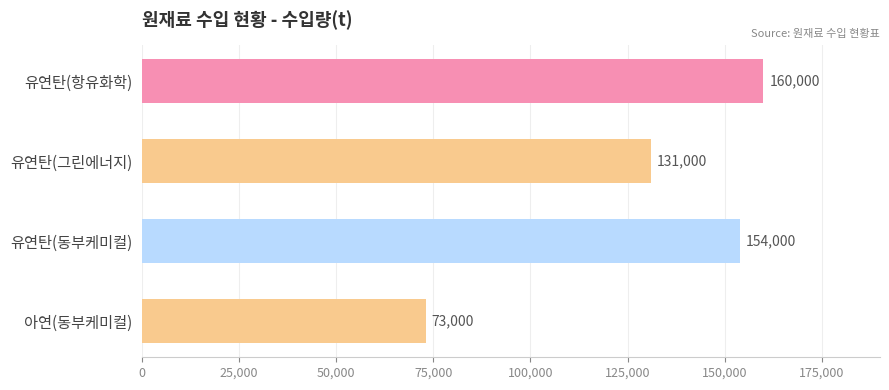

Reading bottom to top, transcribe all the data shown in this chart.

73000	154000	131000	160000